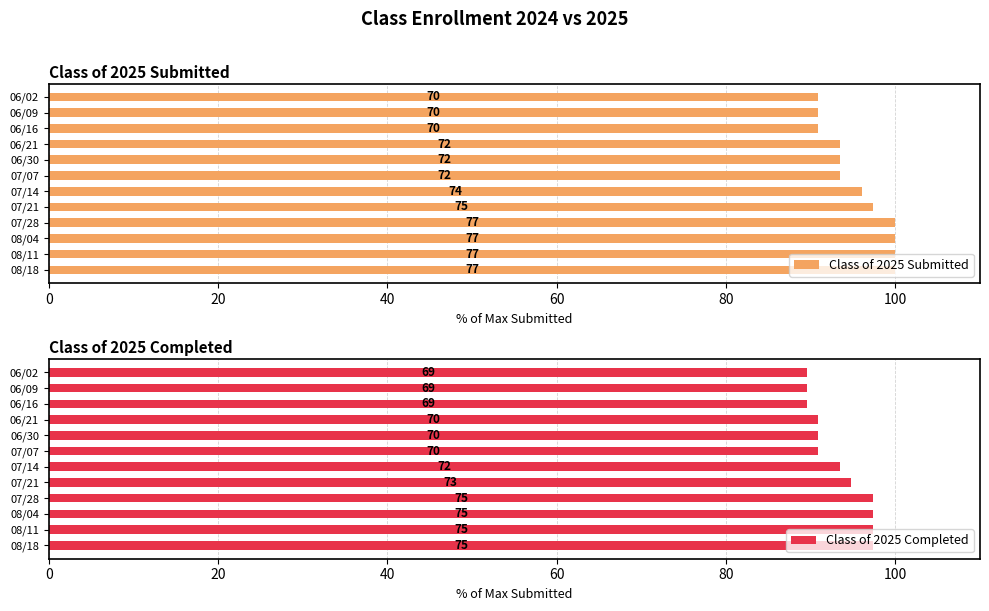

How many categories are shown in the chart?

12